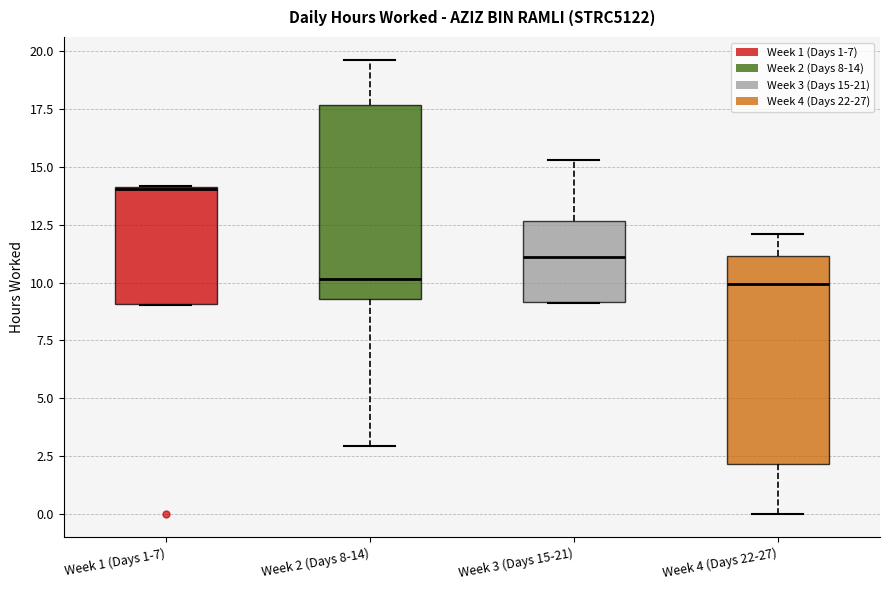

Where is the lower edge of the box for Week 4 (Days 22-27) on the y-axis? The values are not printed on the chart, so give them approximately, as read against the axis.

2.0